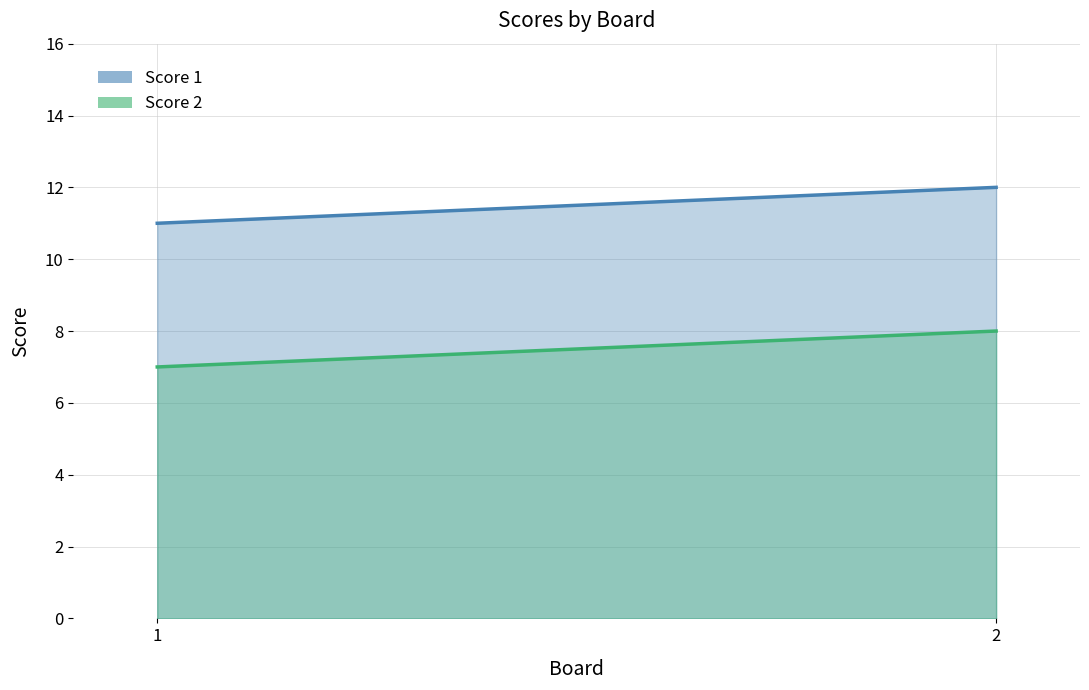

Is the value of Score 2 at 1 greater than the value of Score 1 at 1?

No